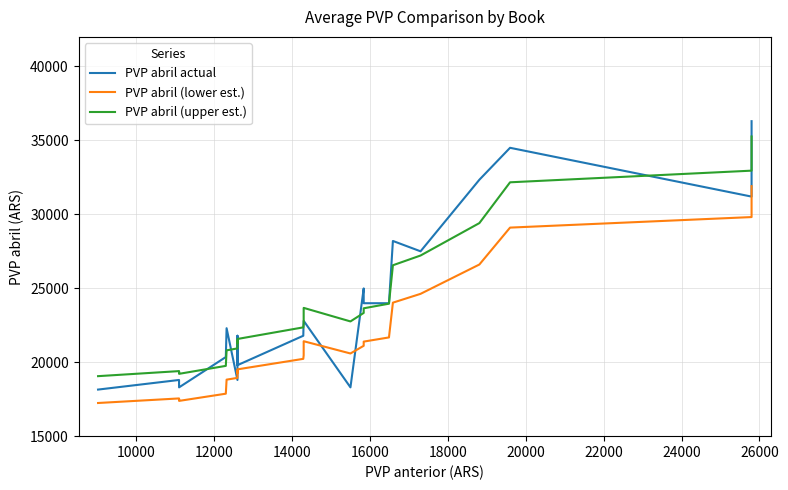

What are all the series names shown in the legend?

PVP abril actual, PVP abril (lower est.), PVP abril (upper est.)